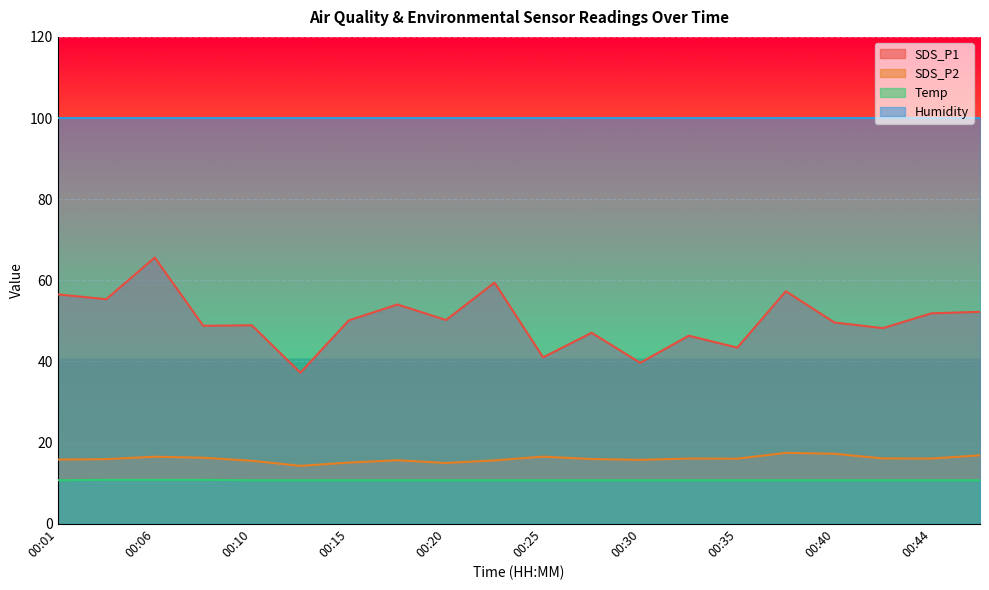

List the series in order of their peak value, lowest first.

Temp, SDS_P2, SDS_P1, Humidity